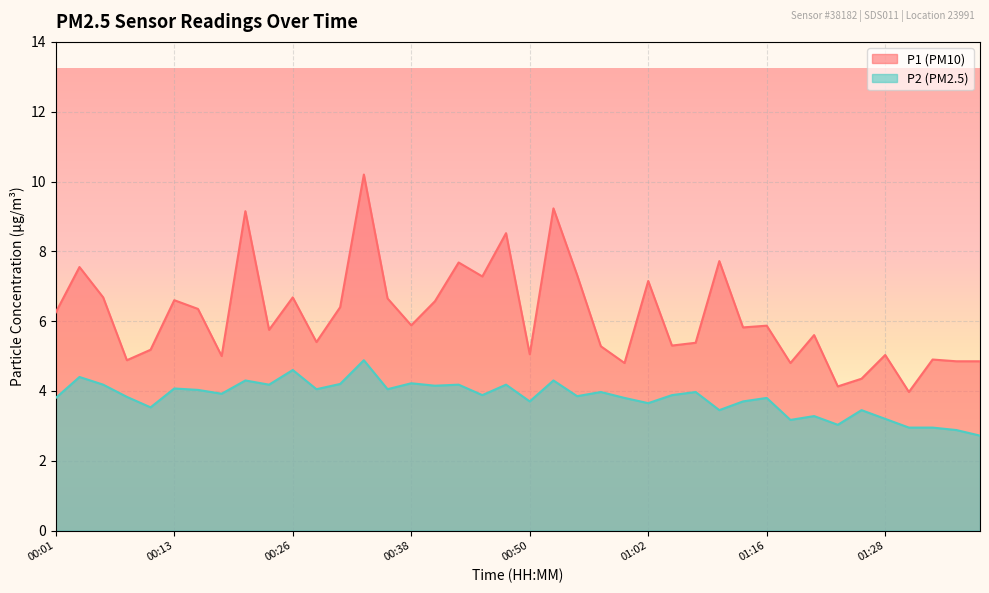

True or false: P2 and P1 cross at least once.

False